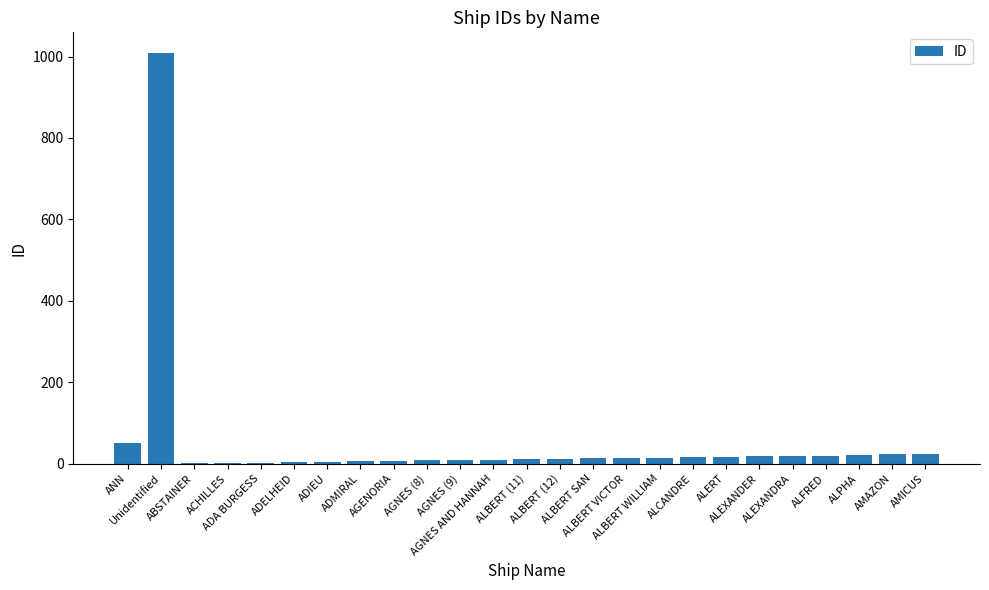

What is the ratio of the value at ALEXANDRA to the value at ALBERT SAN?

1.5